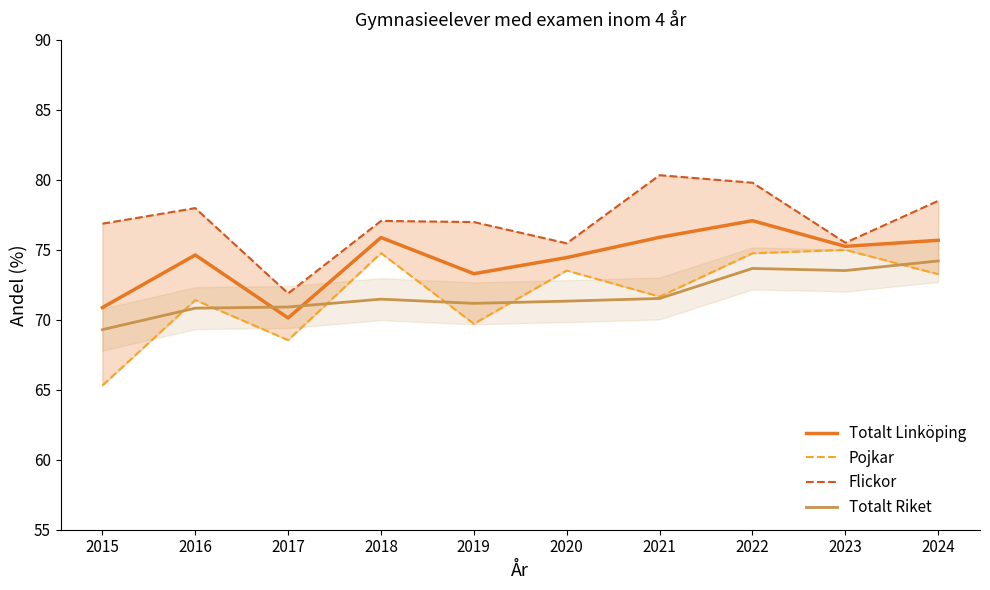

At which label is Totalt Linköping closest to 73?

2019